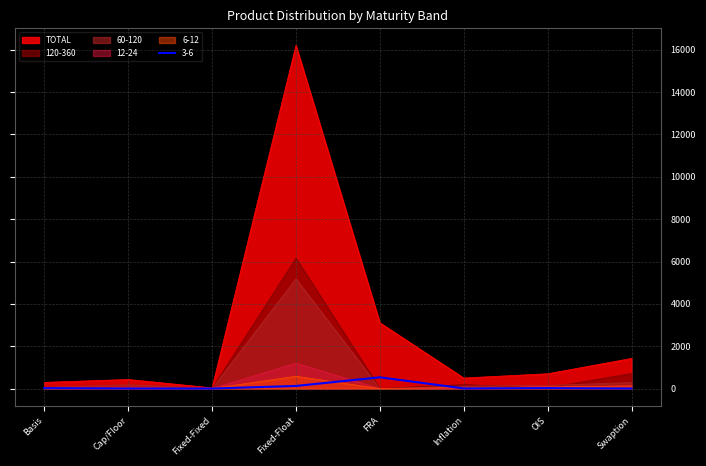

What position from the left is Fixed-Float?

4